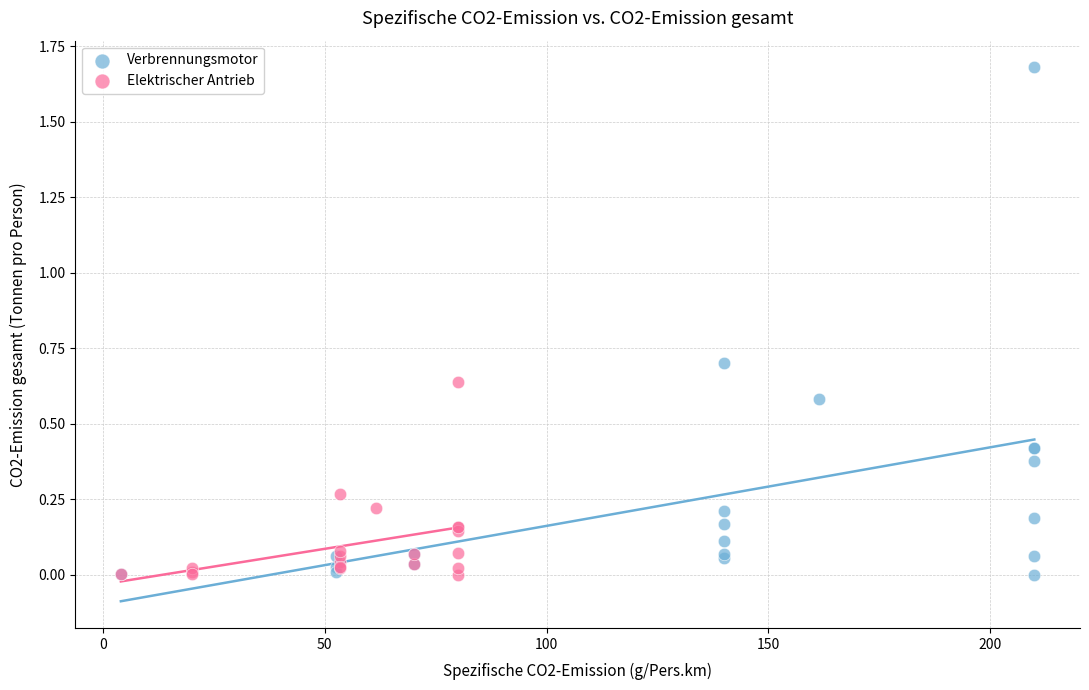

Which series has the largest Y range (max minus min)?

Verbrennungsmotor